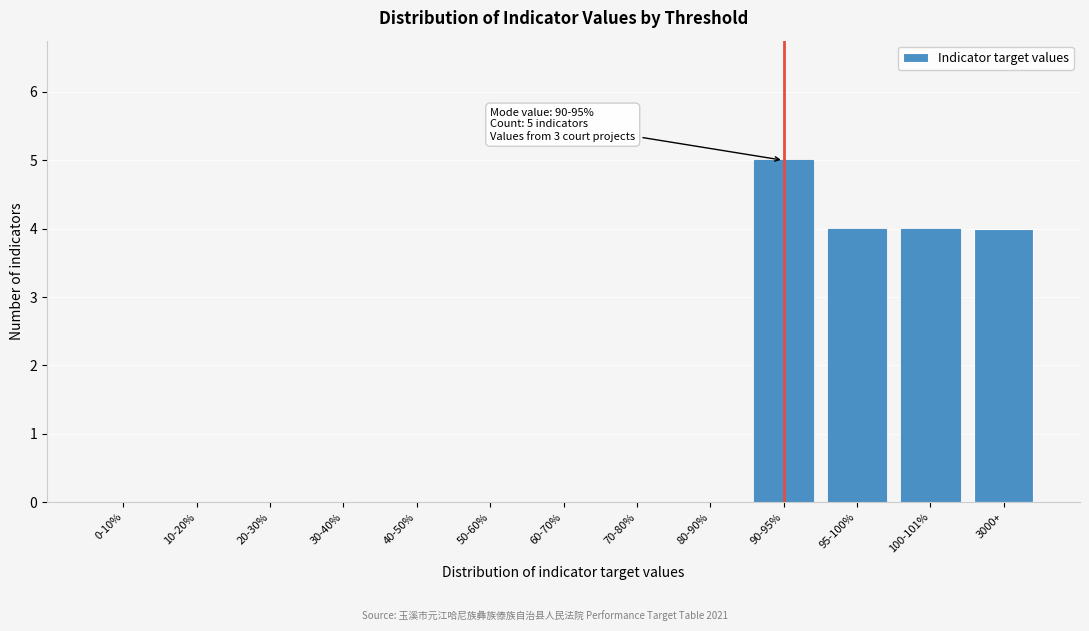

Reading right to left, list all the values displayed in this chart.

3000+=4	100-101%=4	95-100%=4	90-95%=5	80-90%=0	70-80%=0	60-70%=0	50-60%=0	40-50%=0	30-40%=0	20-30%=0	10-20%=0	0-10%=0